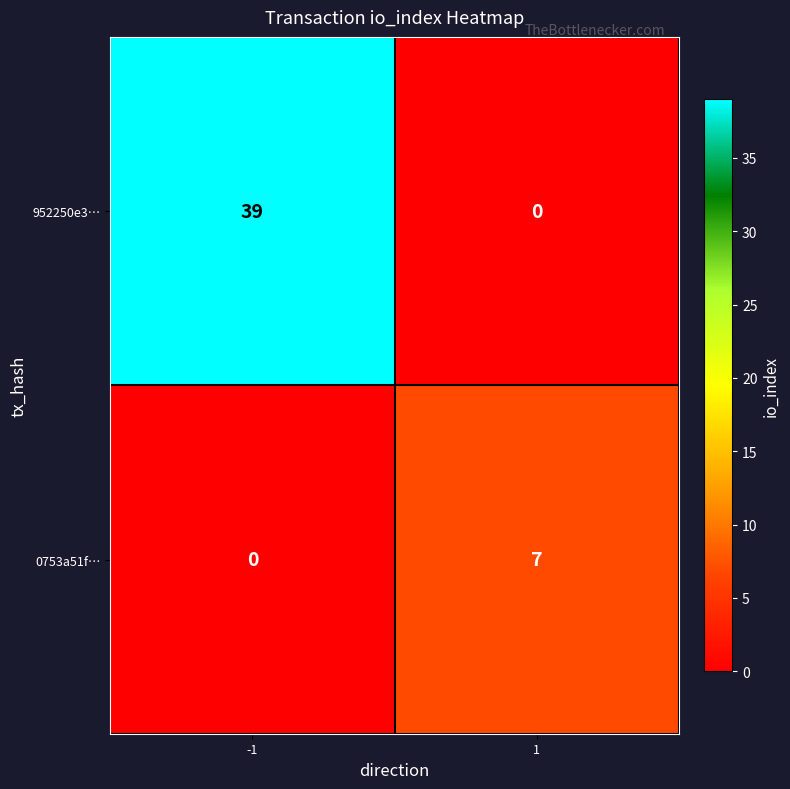

What is the maximum value shown in the chart?

39